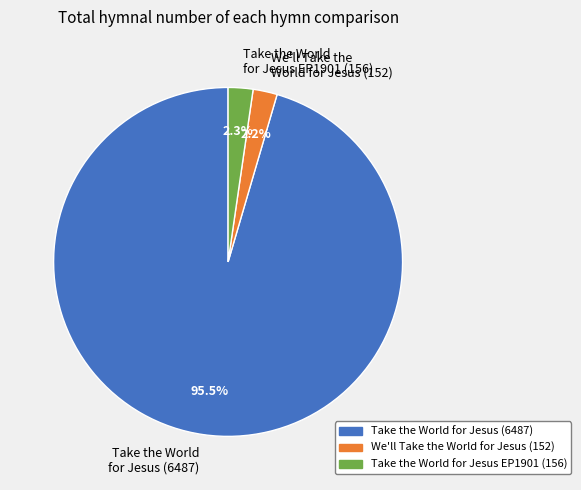

Which category has the biggest portion of the pie?

Take the World for Jesus (6487)